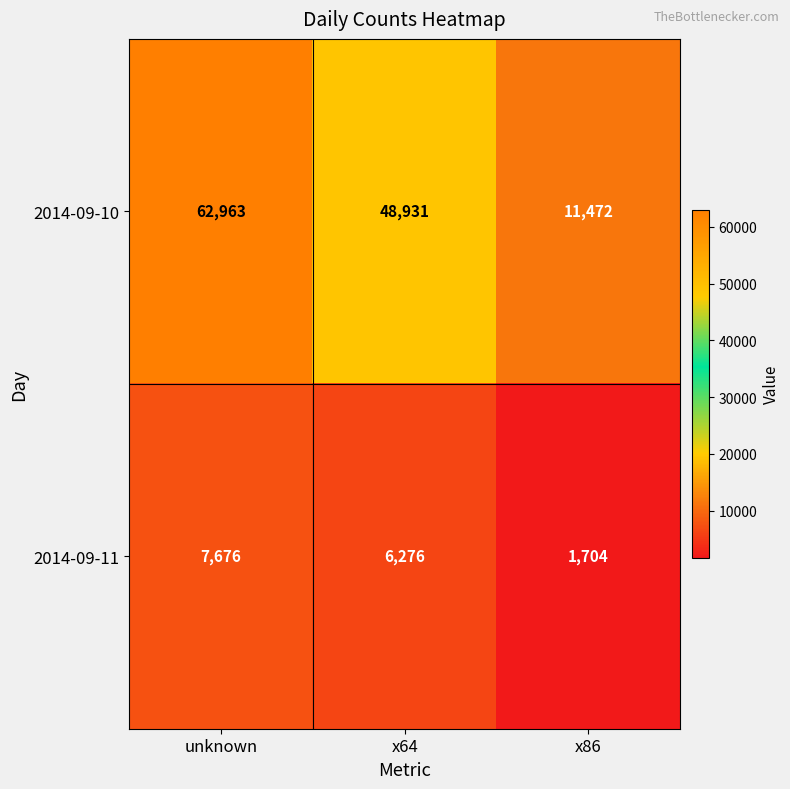

Between unknown and x64, which series saw the biggest shift?

2014-09-10